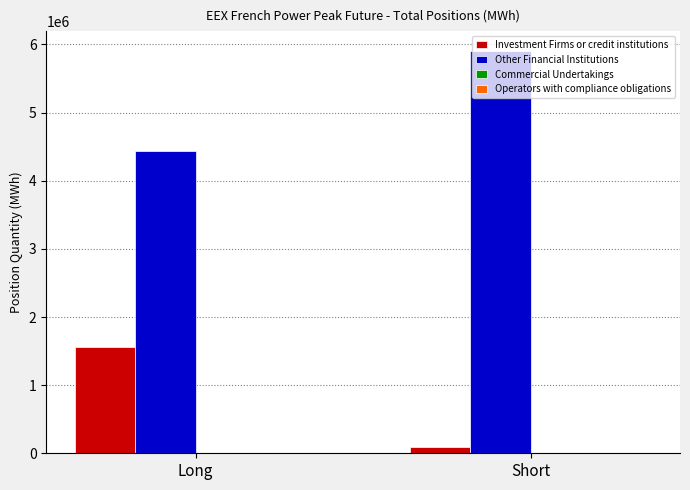

Which category has the lowest value across all series?

Short